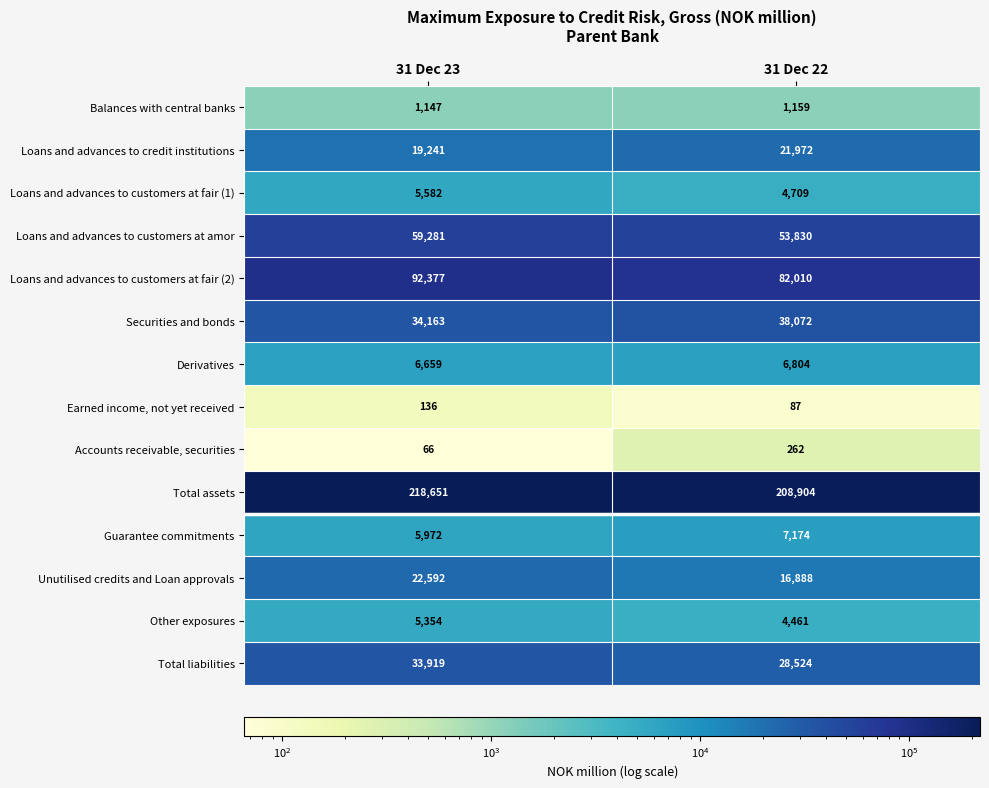

Rank the series at 31 Dec 23 from highest to lowest value.

Total assets, Loans and advances to customers at fair (2), Loans and advances to customers at amor, Securities and bonds, Total liabilities, Unutilised credits and Loan approvals, Loans and advances to credit institutions, Derivatives, Guarantee commitments, Loans and advances to customers at fair (1), Other exposures, Balances with central banks, Earned income, not yet received, Accounts receivable, securities